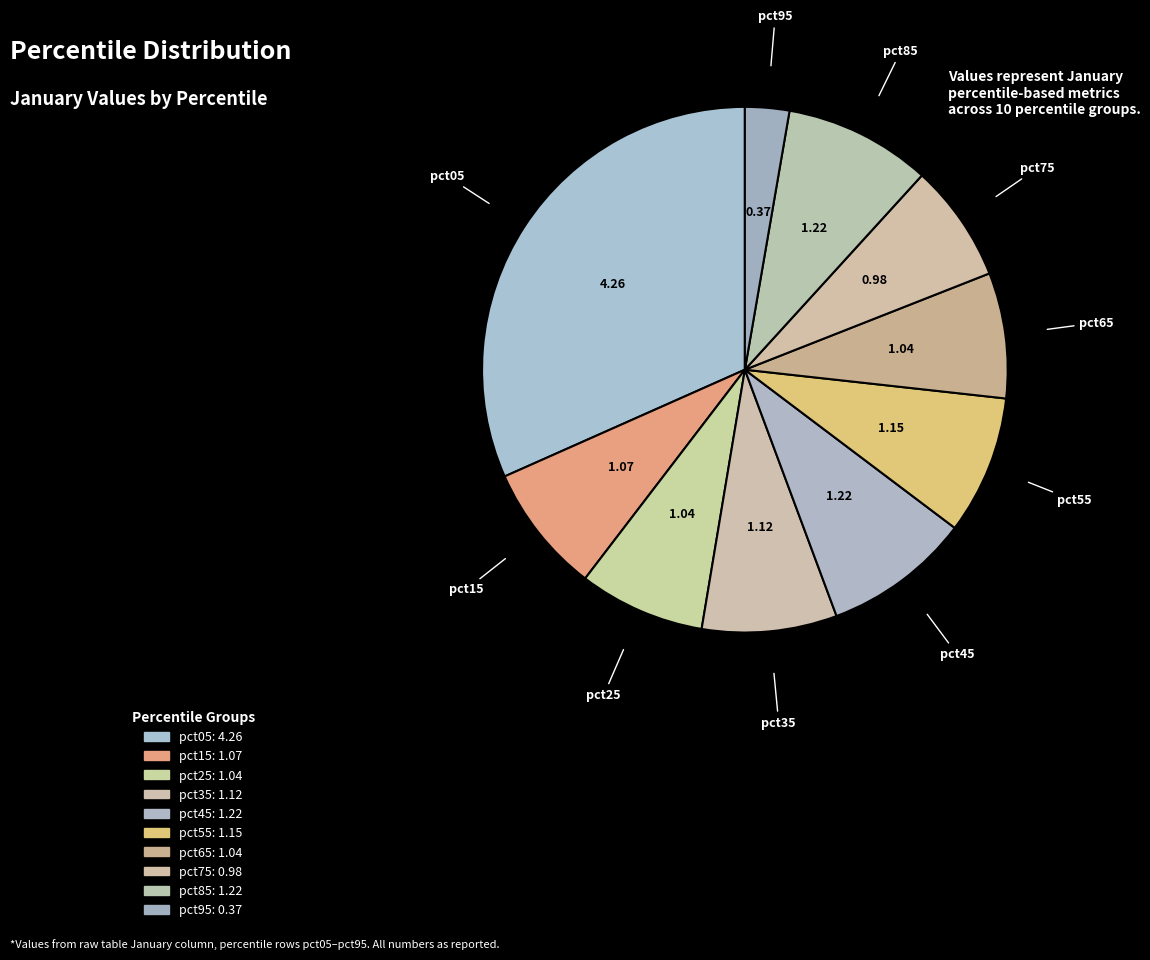

Count the number of slices in the pie.

10